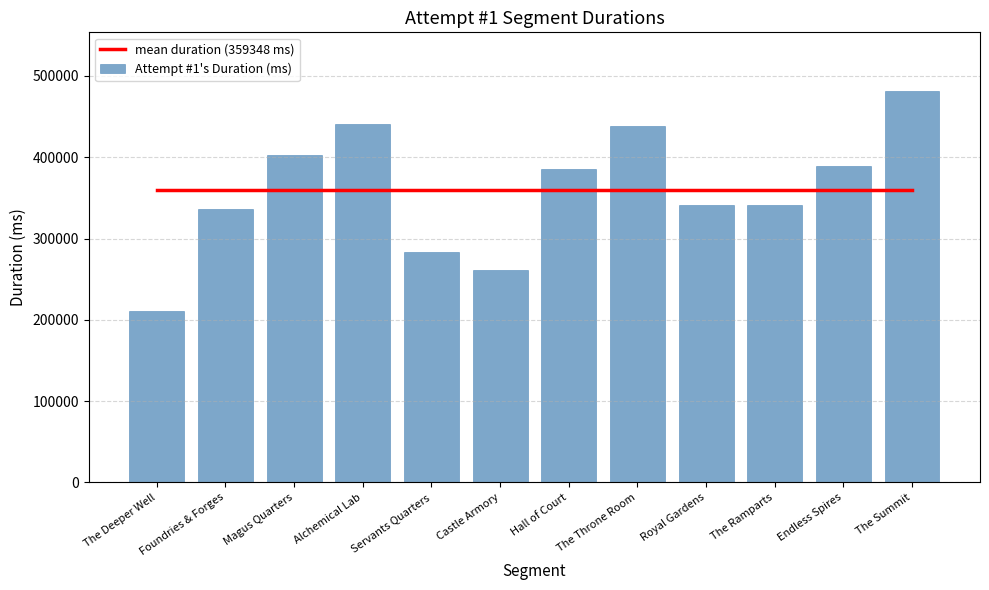

At which label does mean duration (359348 ms) reach its peak?

The Deeper Well